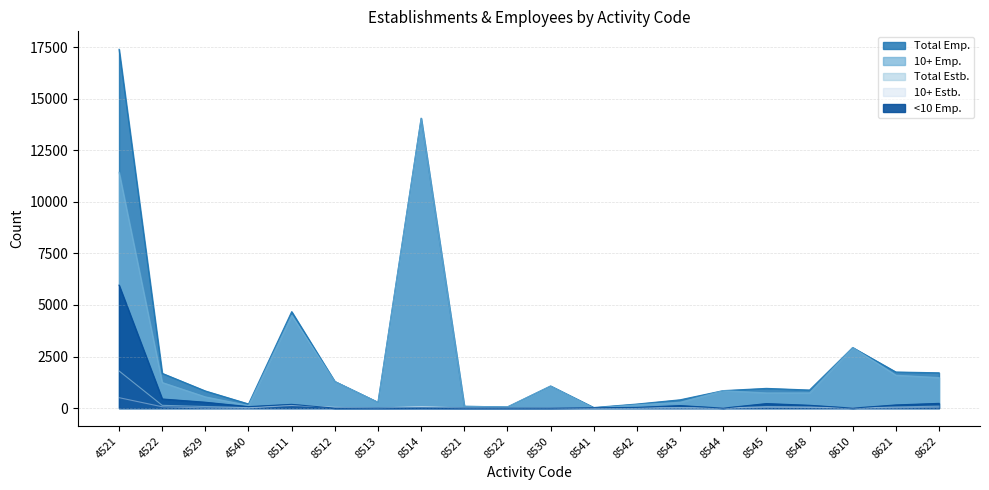

The Total Emp. series shows 282 at 8513. True or false?

True